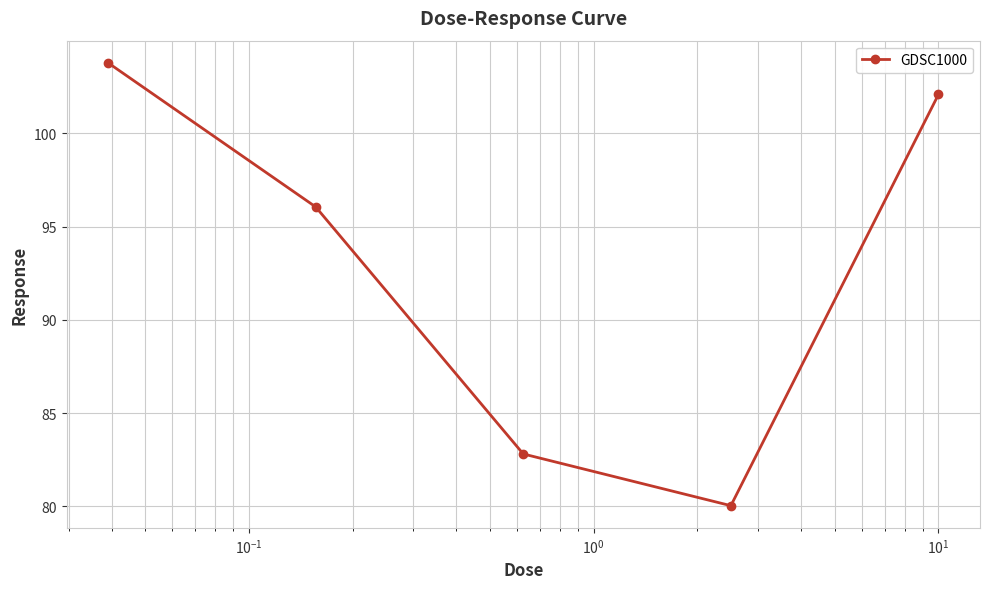

True or false: there are more than 1 points higher than both neighbors.

False